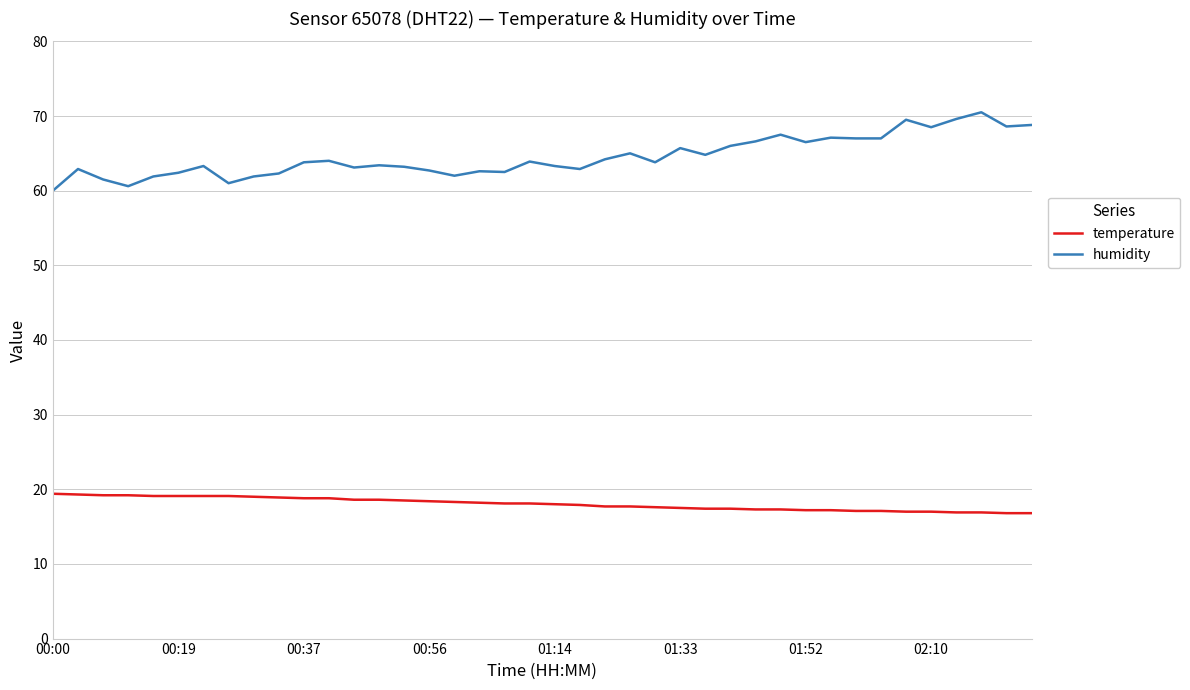

What is the highest value of the temperature series?

19.4